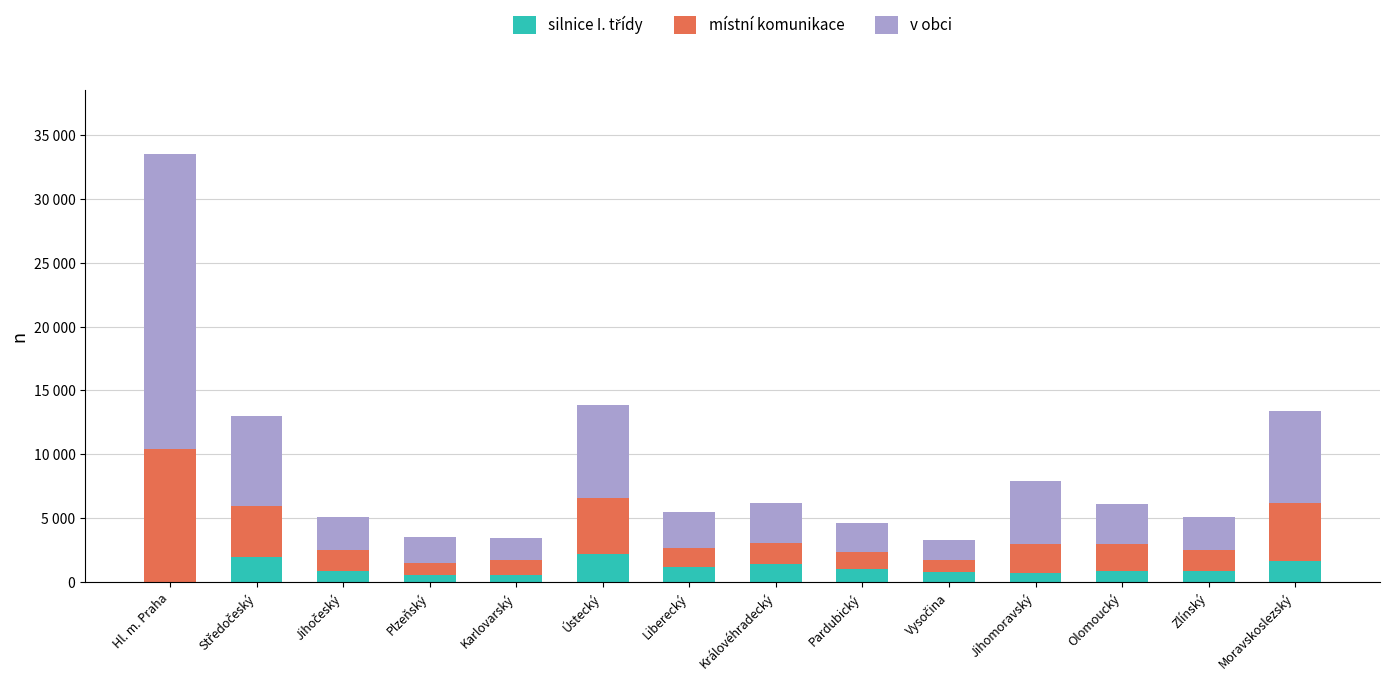

Are the bars horizontal?

No